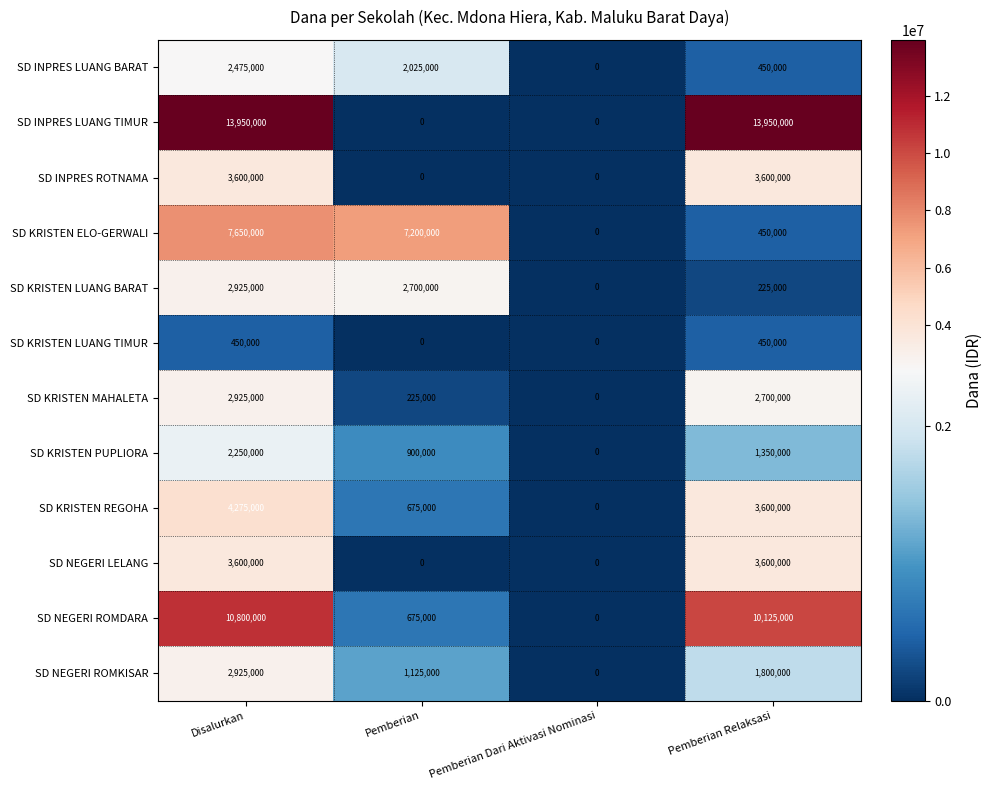

Rank the categories by SD INPRES LUANG BARAT value from highest to lowest.

Disalurkan, Pemberian, Pemberian Relaksasi, Pemberian Dari Aktivasi Nominasi